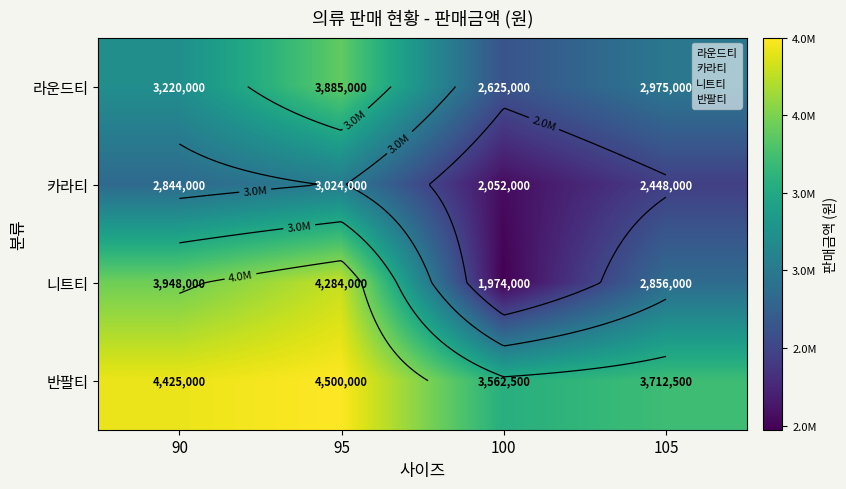

What is the total value across all series at 90?

14437000